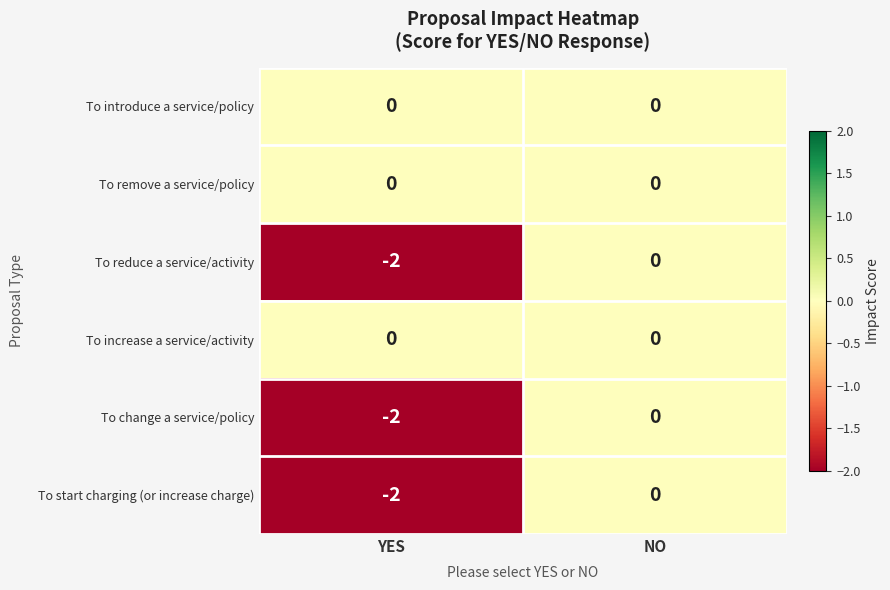

Reading right to left, extract all data points from this chart.

To introduce a service/policy: 0	0
To remove a service/policy: 0	0
To reduce a service/activity: 0	-2
To increase a service/activity: 0	0
To change a service/policy: 0	-2
To start charging (or increase charge): 0	-2